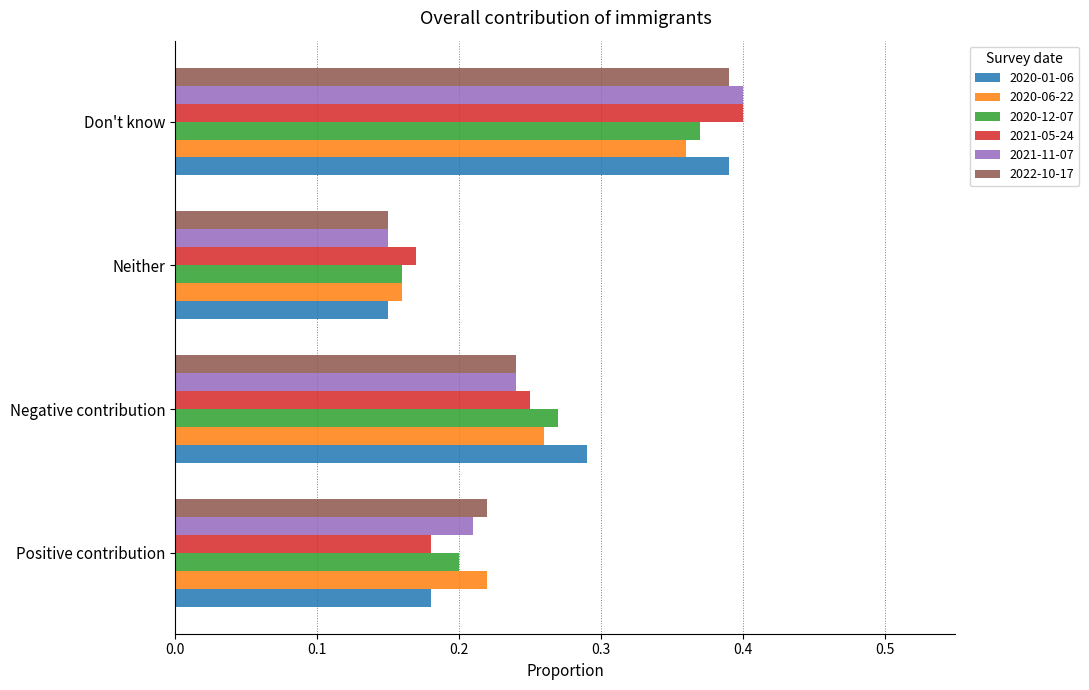

Which series changed the most between Positive contribution and Neither?

2022-10-17